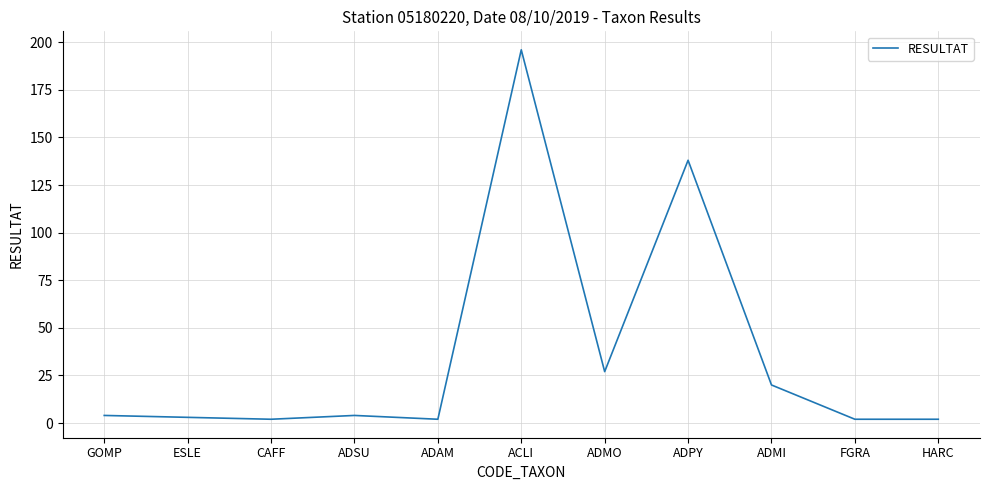

What is the average value?

36